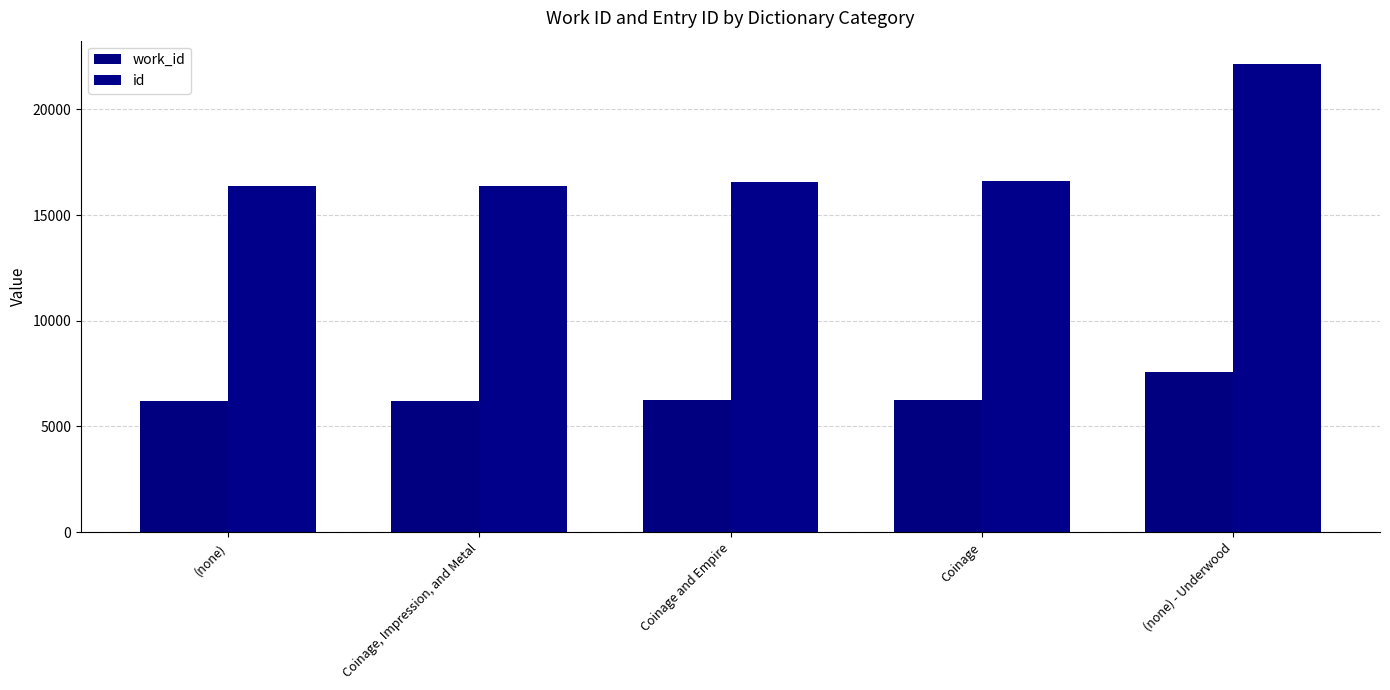

What are all the series names shown in the legend?

work_id, id